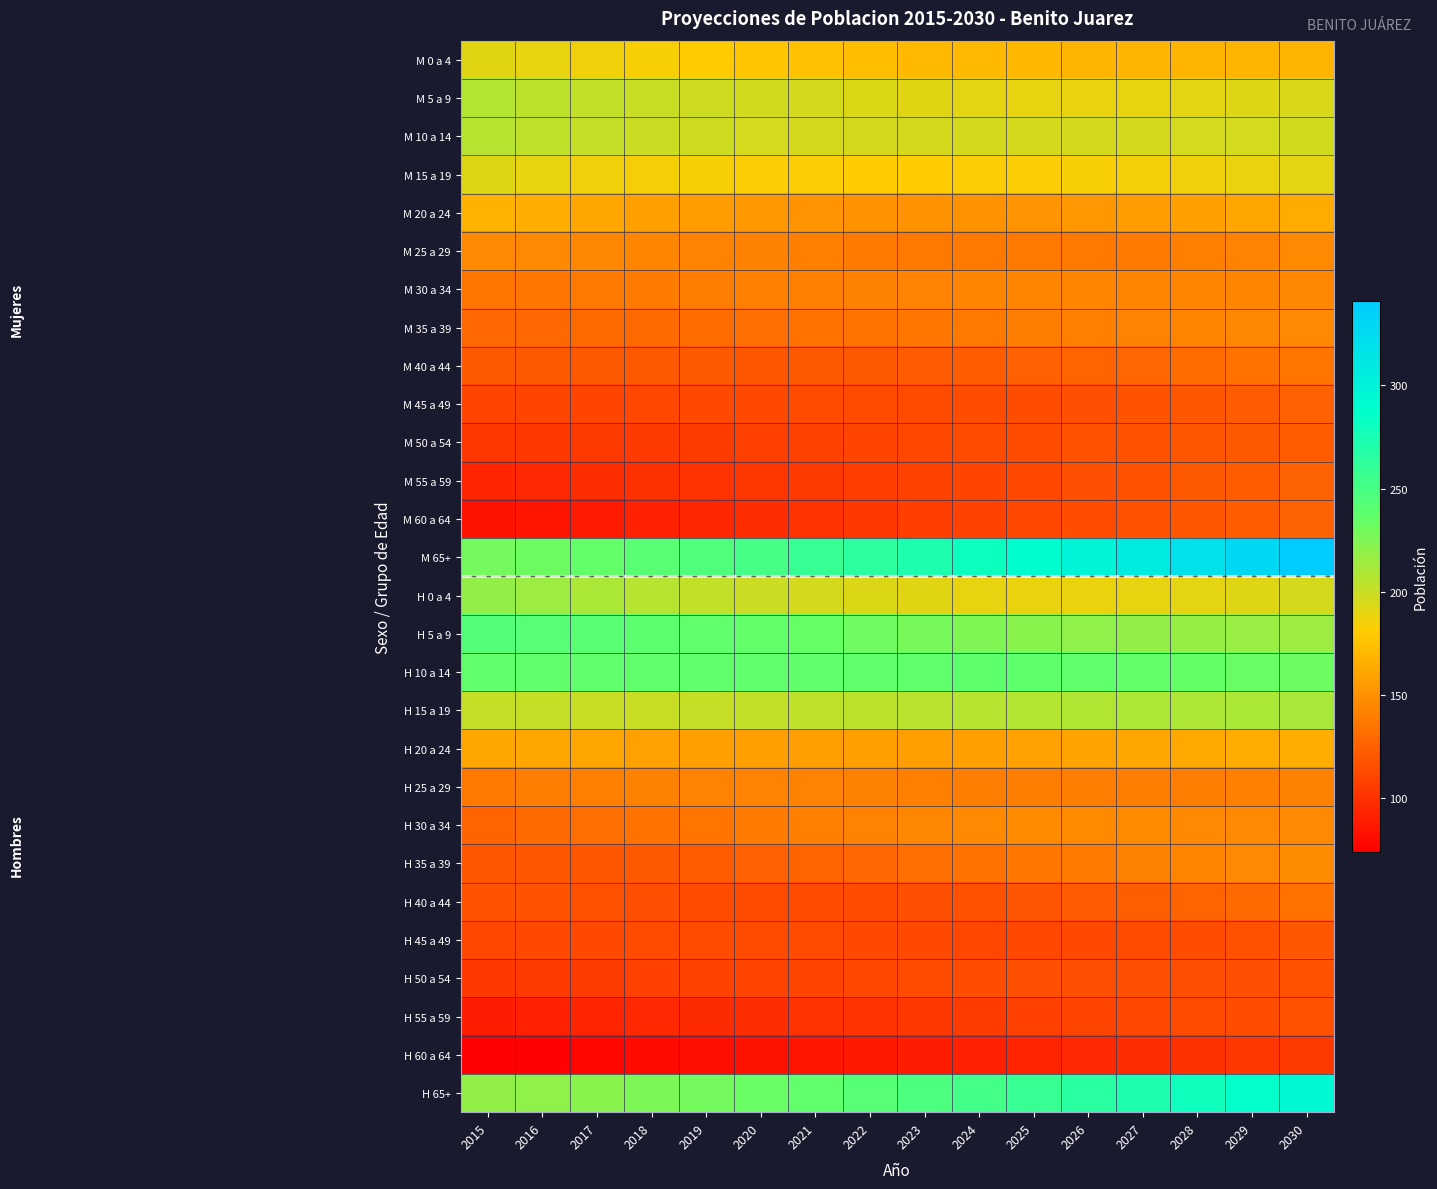

Which series has the largest total across all categories?

M 65+